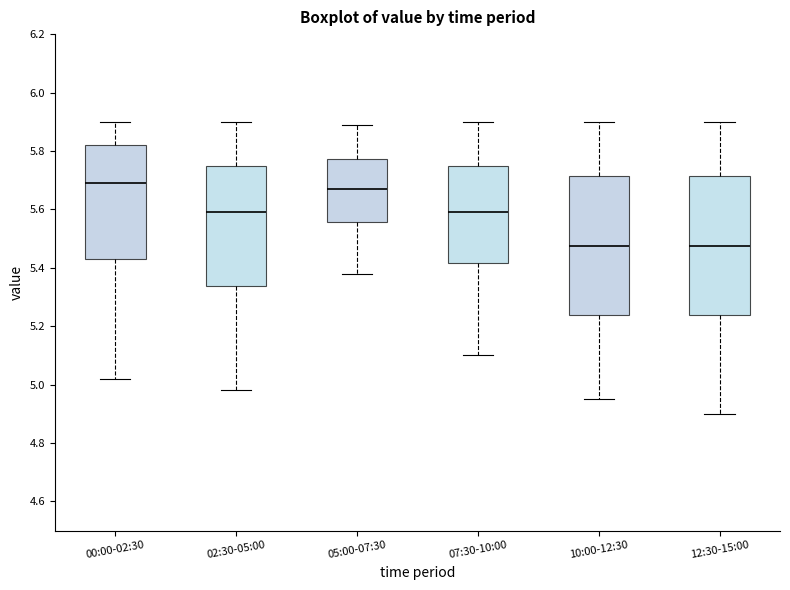

Where does the upper whisker of the box for 00:00-02:30 end on the y-axis? The values are not printed on the chart, so give them approximately, as read against the axis.

5.90